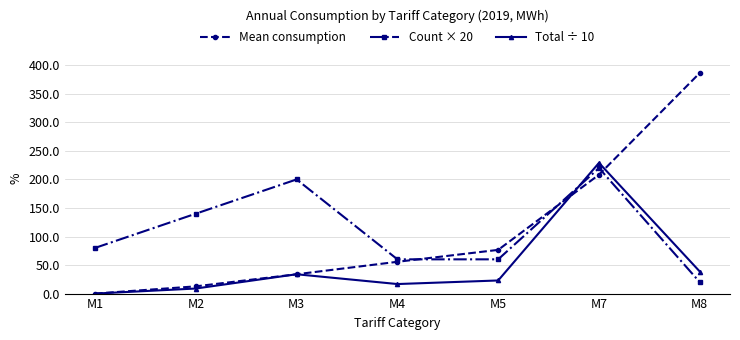

How many categories are shown in the chart?

7